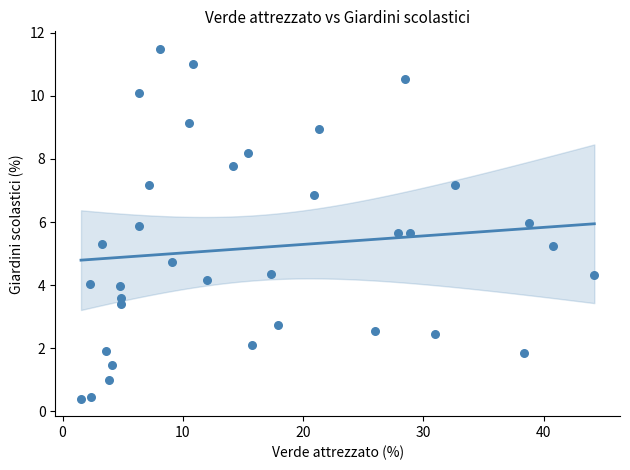

What is the range of X values (max minus min)?

42.7